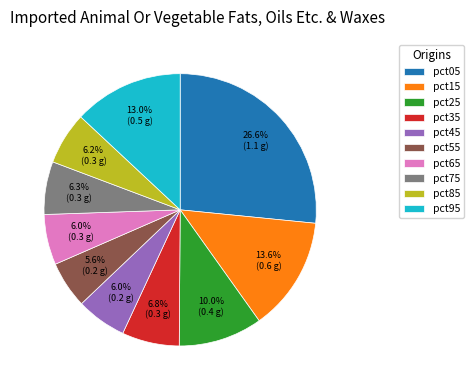

Is there any slice that represents more than half of the pie?

No